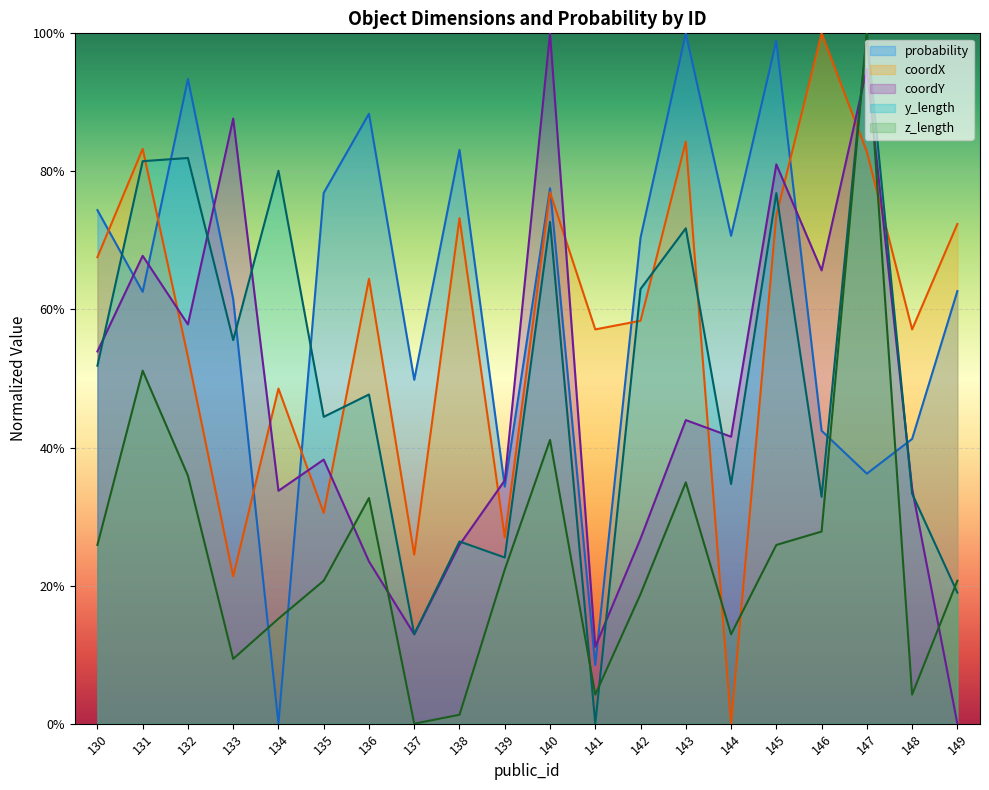

Where is the first local maximum for z_length?

131